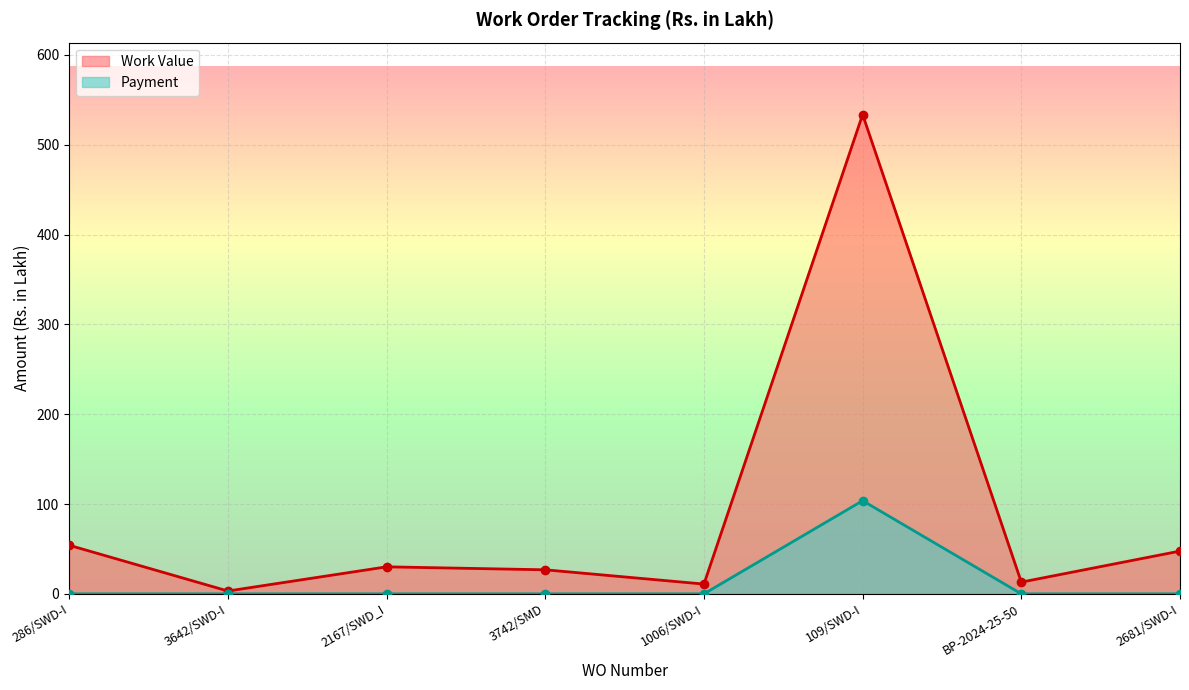

Rank the series by their maximum value, from highest to lowest.

Work Value, Payment